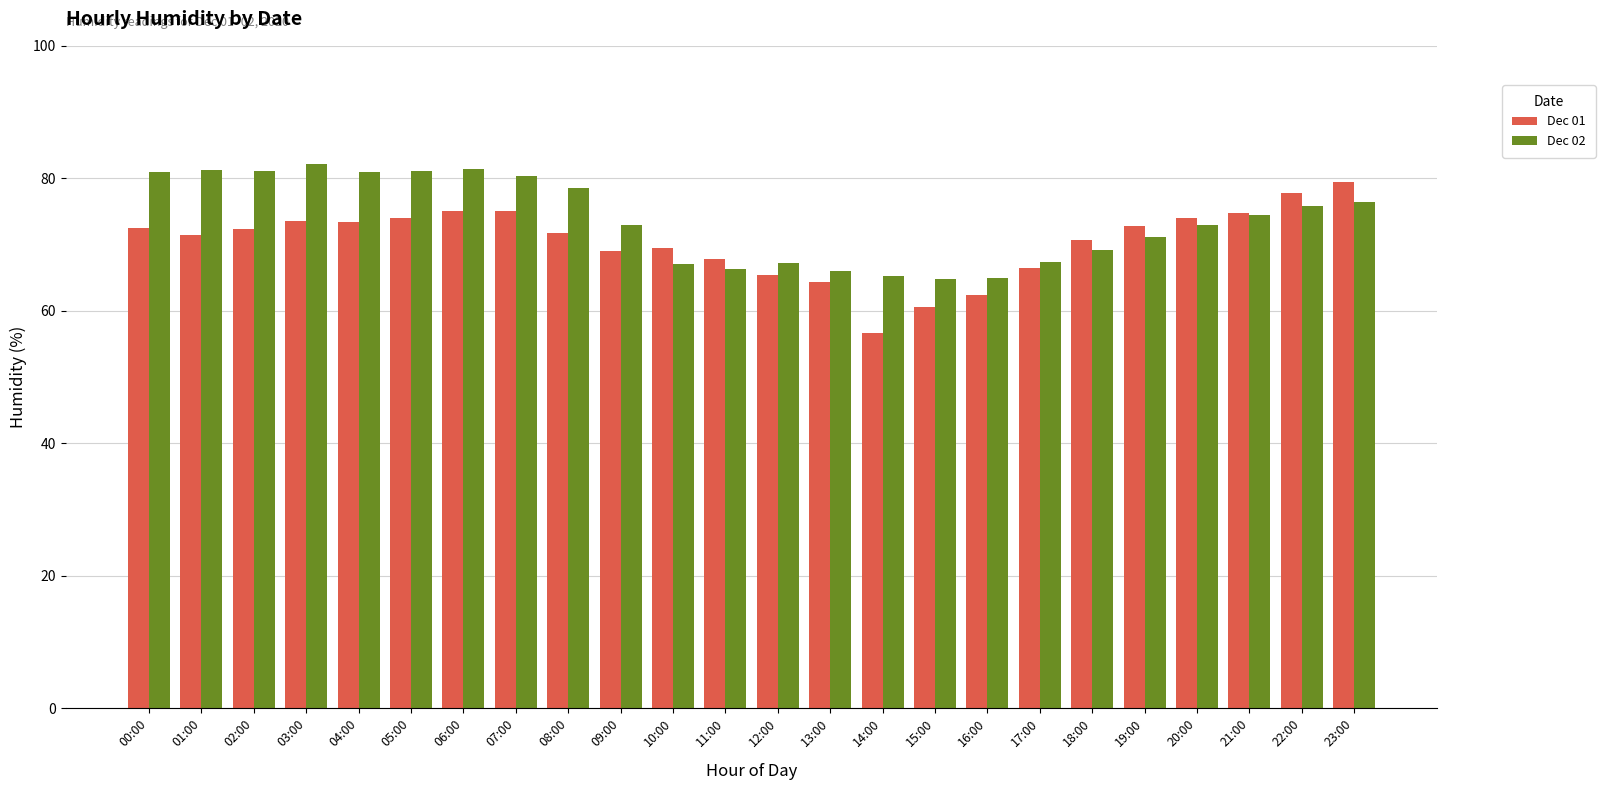

What is the label of the 7th bar from the right?

17:00